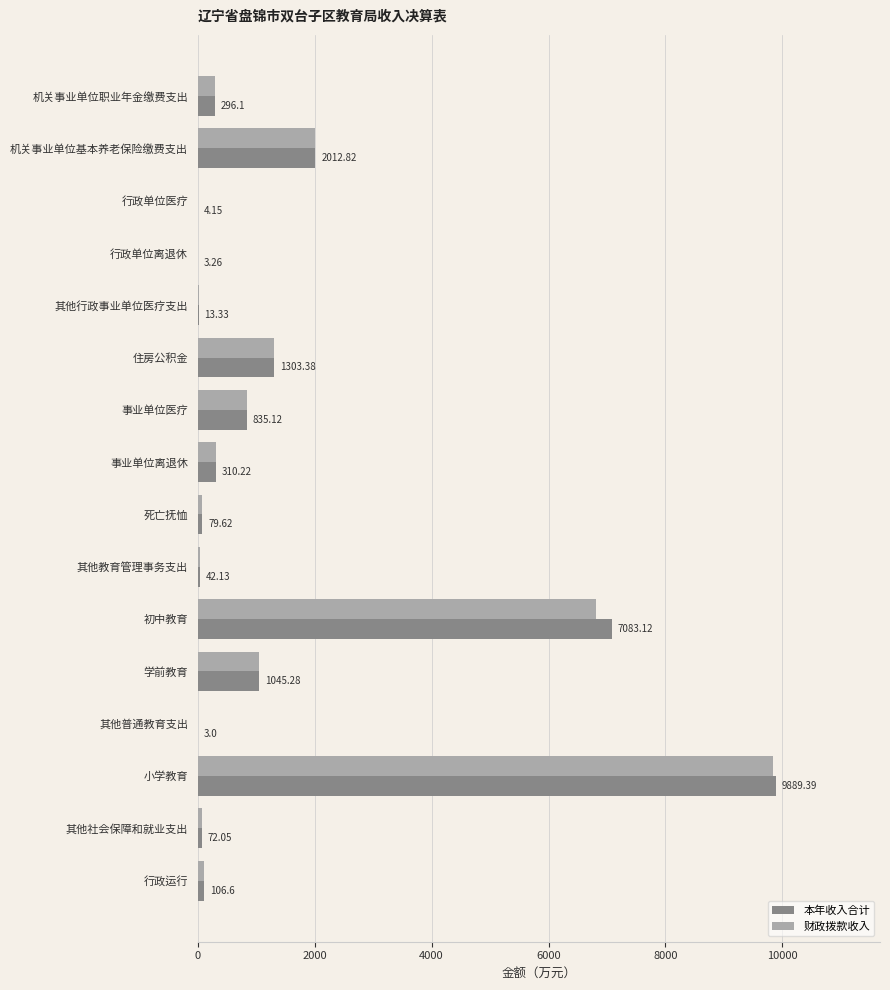

At which label is 本年收入合计 closest to 4946?

初中教育